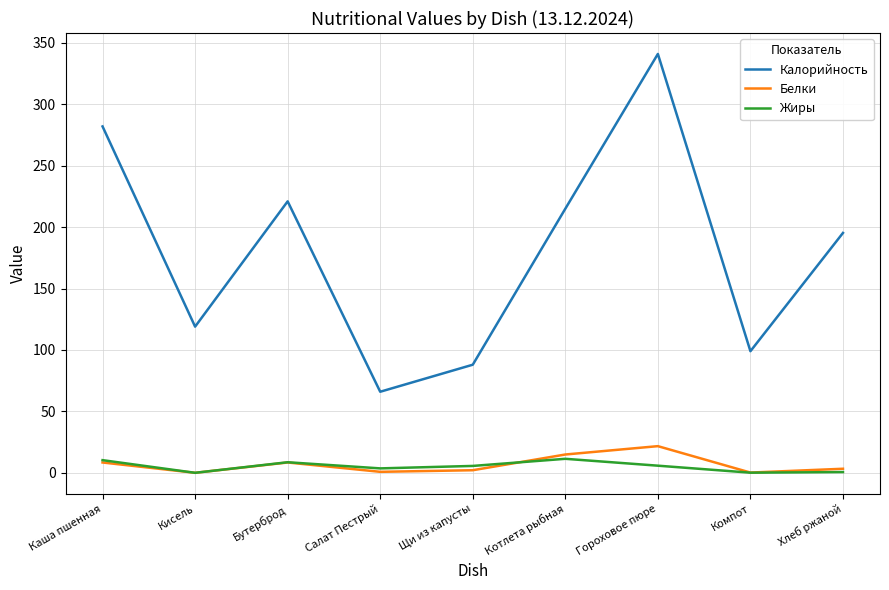

At which label does Белки first exceed 3?

Каша пшенная